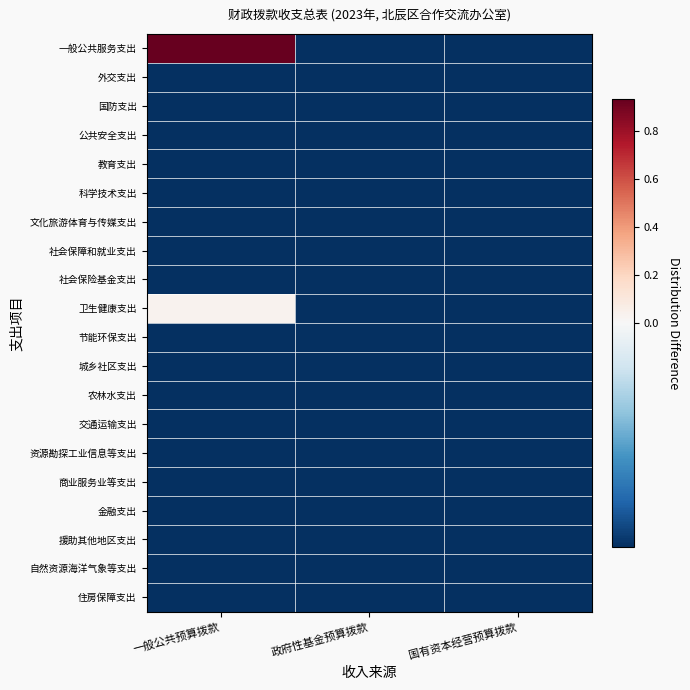

Reading right to left, list all the values displayed in this chart.

一般公共服务支出: 国有资本经营预算拨款=-0.0	政府性基金预算拨款=-0.0	一般公共预算拨款=0.9
外交支出: 国有资本经营预算拨款=-0.0	政府性基金预算拨款=-0.0	一般公共预算拨款=-0.0
国防支出: 国有资本经营预算拨款=-0.0	政府性基金预算拨款=-0.0	一般公共预算拨款=-0.0
公共安全支出: 国有资本经营预算拨款=-0.0	政府性基金预算拨款=-0.0	一般公共预算拨款=-0.0
教育支出: 国有资本经营预算拨款=-0.0	政府性基金预算拨款=-0.0	一般公共预算拨款=-0.0
科学技术支出: 国有资本经营预算拨款=-0.0	政府性基金预算拨款=-0.0	一般公共预算拨款=-0.0
文化旅游体育与传媒支出: 国有资本经营预算拨款=-0.0	政府性基金预算拨款=-0.0	一般公共预算拨款=-0.0
社会保障和就业支出: 国有资本经营预算拨款=-0.0	政府性基金预算拨款=-0.0	一般公共预算拨款=-0.0
社会保险基金支出: 国有资本经营预算拨款=-0.0	政府性基金预算拨款=-0.0	一般公共预算拨款=-0.0
卫生健康支出: 国有资本经营预算拨款=-0.0	政府性基金预算拨款=-0.0	一般公共预算拨款=0.0
节能环保支出: 国有资本经营预算拨款=-0.0	政府性基金预算拨款=-0.0	一般公共预算拨款=-0.0
城乡社区支出: 国有资本经营预算拨款=-0.0	政府性基金预算拨款=-0.0	一般公共预算拨款=-0.0
农林水支出: 国有资本经营预算拨款=-0.0	政府性基金预算拨款=-0.0	一般公共预算拨款=-0.0
交通运输支出: 国有资本经营预算拨款=-0.0	政府性基金预算拨款=-0.0	一般公共预算拨款=-0.0
资源勘探工业信息等支出: 国有资本经营预算拨款=-0.0	政府性基金预算拨款=-0.0	一般公共预算拨款=-0.0
商业服务业等支出: 国有资本经营预算拨款=-0.0	政府性基金预算拨款=-0.0	一般公共预算拨款=-0.0
金融支出: 国有资本经营预算拨款=-0.0	政府性基金预算拨款=-0.0	一般公共预算拨款=-0.0
援助其他地区支出: 国有资本经营预算拨款=-0.0	政府性基金预算拨款=-0.0	一般公共预算拨款=-0.0
自然资源海洋气象等支出: 国有资本经营预算拨款=-0.0	政府性基金预算拨款=-0.0	一般公共预算拨款=-0.0
住房保障支出: 国有资本经营预算拨款=-0.0	政府性基金预算拨款=-0.0	一般公共预算拨款=-0.0